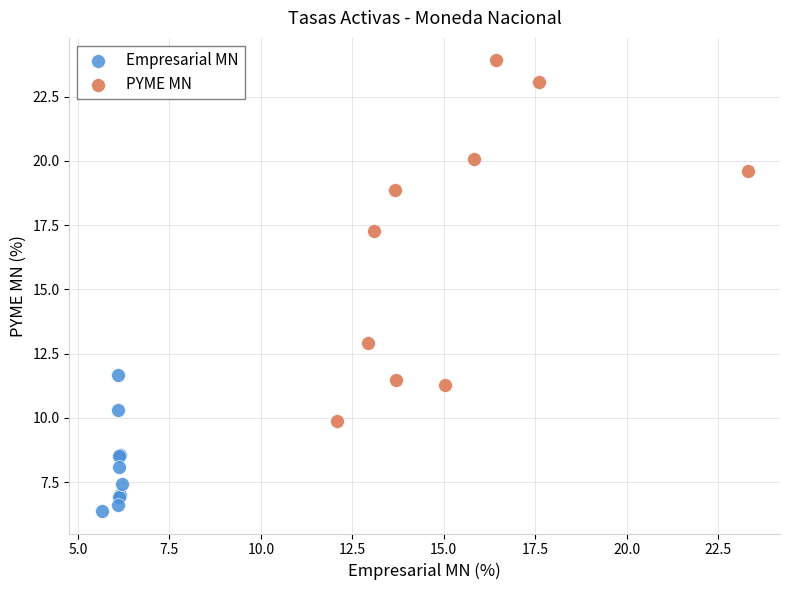

Which series contains the highest Y value?

PYME MN